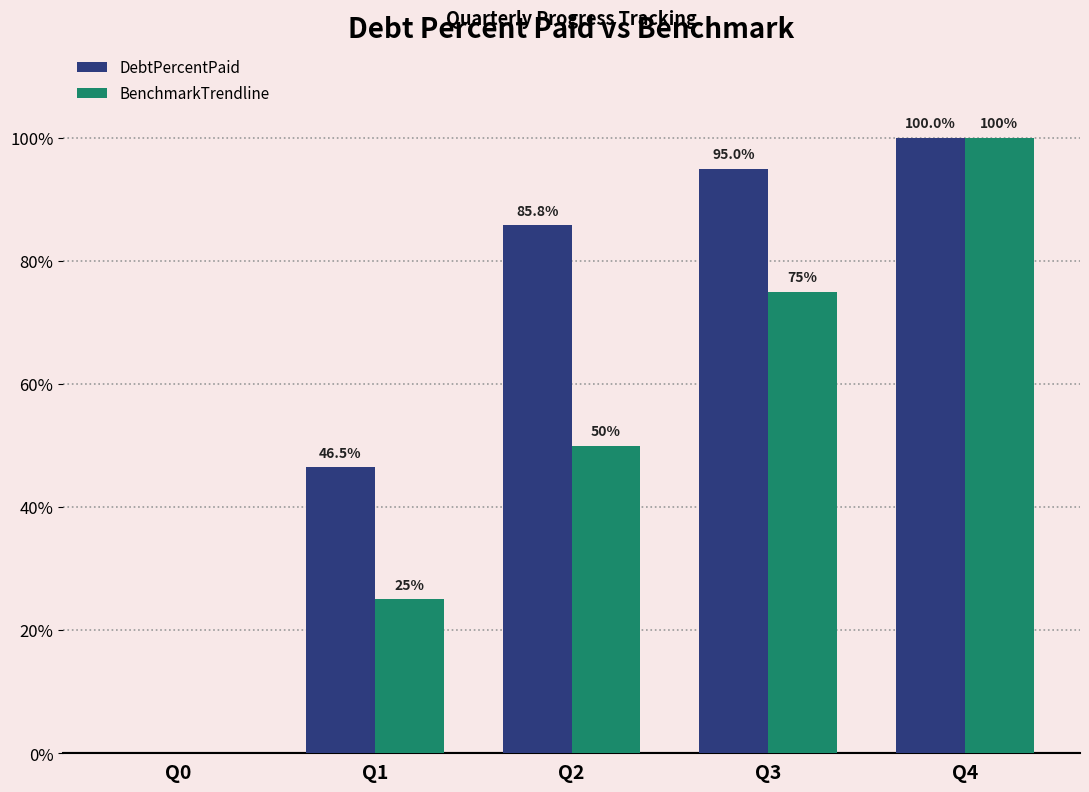

What is the greatest value displayed?

100.0